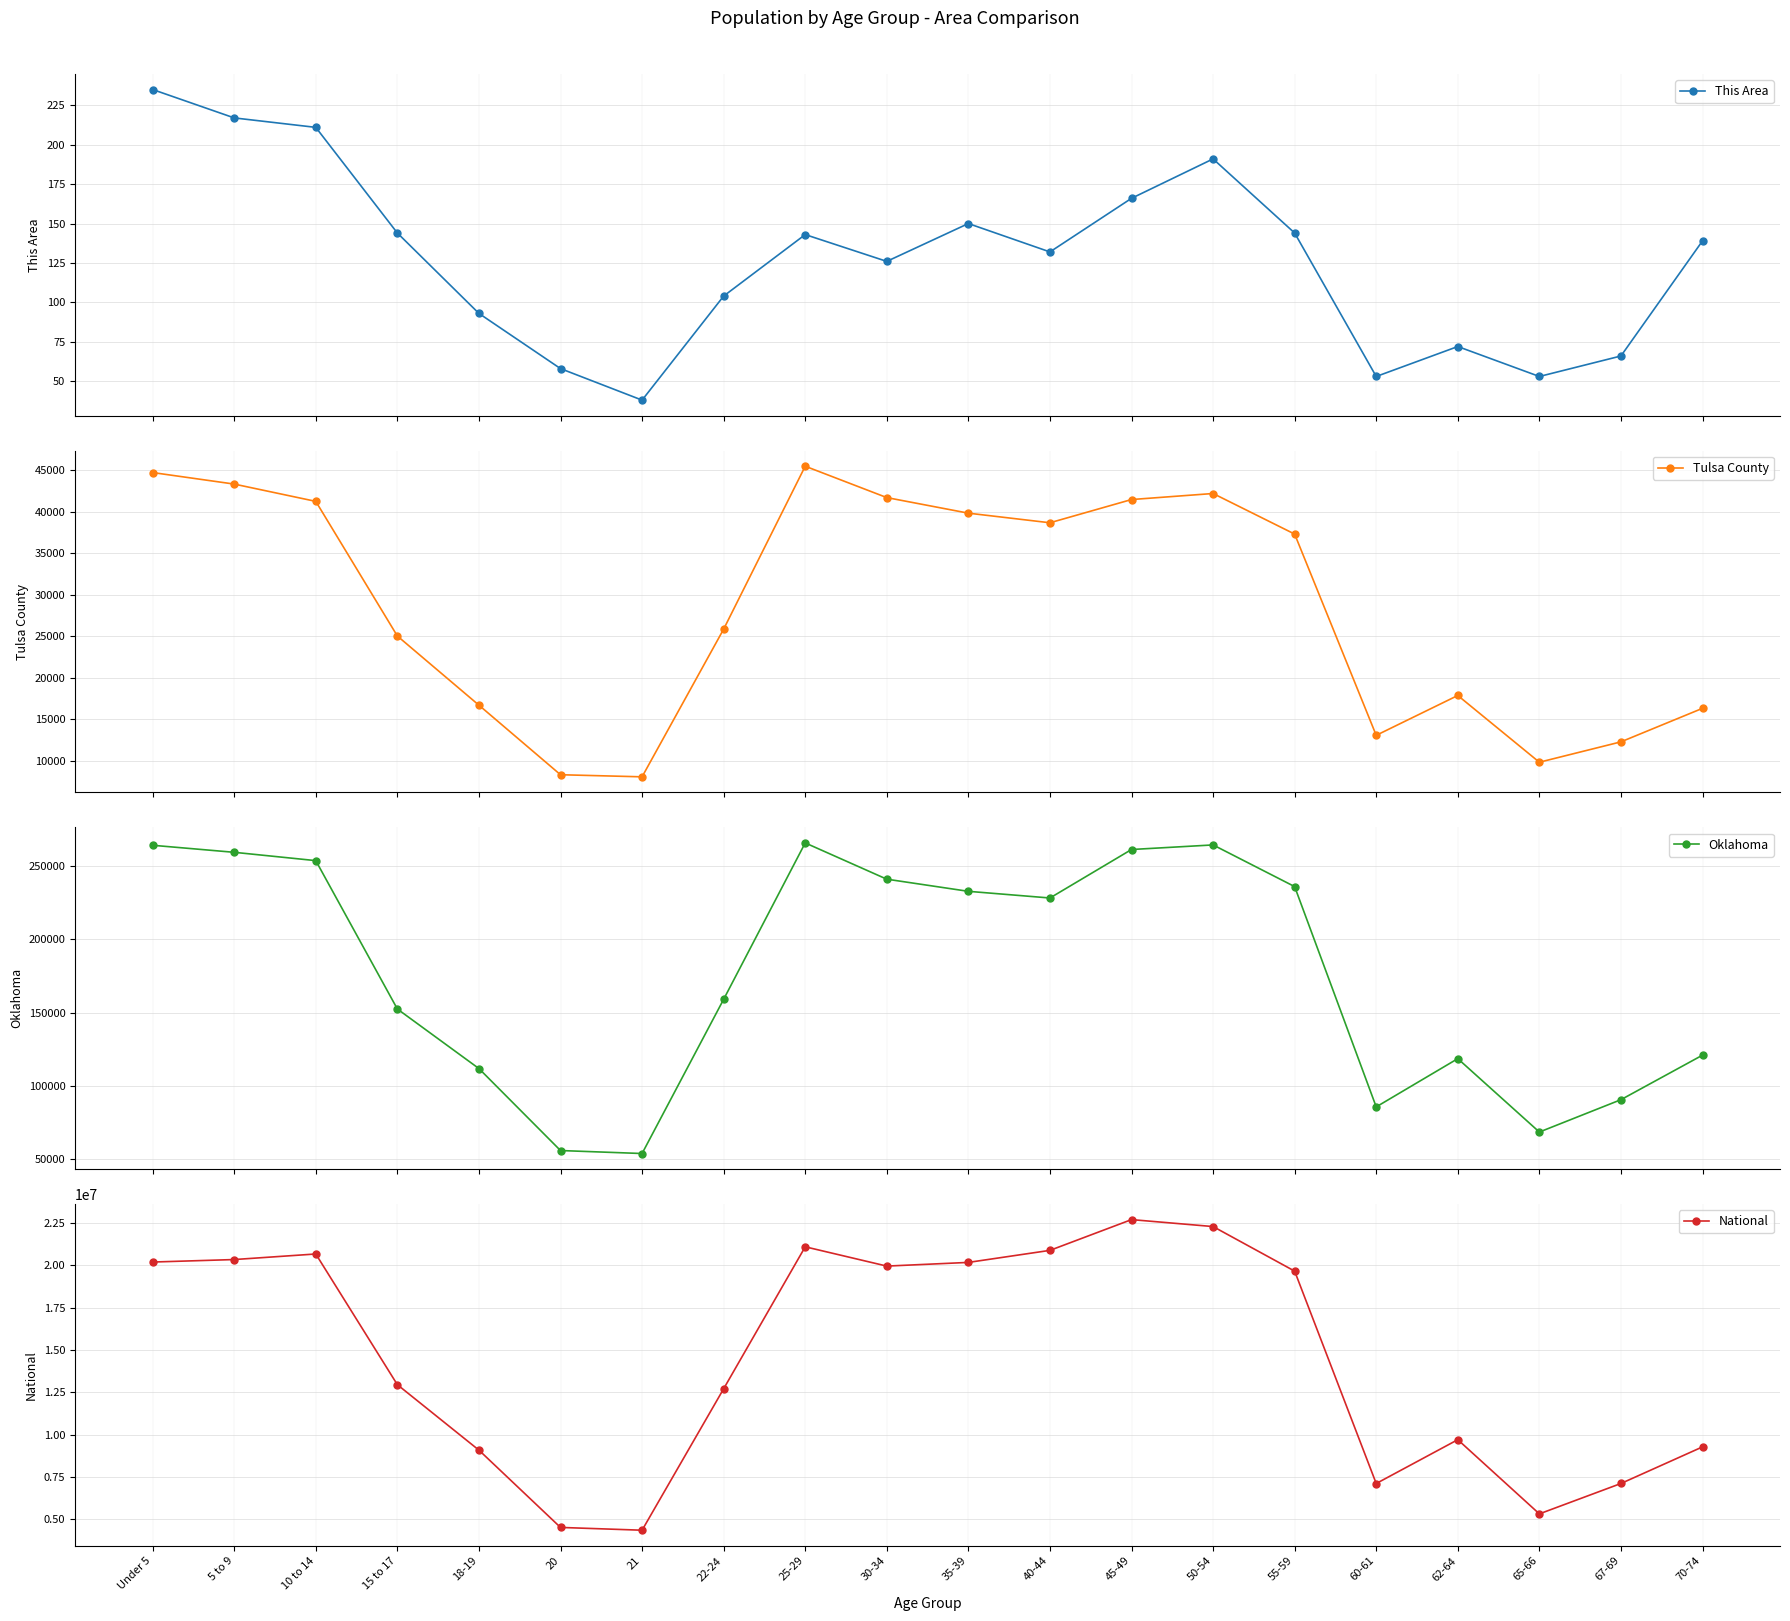

Reading right to left, list all the values displayed in this chart.

This Area: 70-74=139	67-69=66	65-66=53	62-64=72	60-61=53	55-59=144	50-54=191	45-49=166	40-44=132	35-39=150	30-34=126	25-29=143	22-24=104	21=38	20=58	18-19=93	15 to 17=144	10 to 14=211	5 to 9=217	Under 5=235
Tulsa County: 70-74=16290	67-69=12248	65-66=9792	62-64=17838	60-61=13035	55-59=37295	50-54=42185	45-49=41457	40-44=38658	35-39=39815	30-34=41694	25-29=45474	22-24=25835	21=8032	20=8285	18-19=16668	15 to 17=25007	10 to 14=41237	5 to 9=43321	Under 5=44711
Oklahoma: 70-74=121075	67-69=90724	65-66=68668	62-64=118698	60-61=85815	55-59=235969	50-54=264369	45-49=261242	40-44=228195	35-39=232742	30-34=241018	25-29=265737	22-24=159142	21=54032	20=56068	18-19=111944	15 to 17=152540	10 to 14=253664	5 to 9=259336	Under 5=264126
National: 70-74=9278166	67-69=7115361	65-66=5319902	62-64=9704197	60-61=7113727	55-59=19664805	50-54=22298125	45-49=22708591	40-44=20890964	35-39=20179642	30-34=19962099	25-29=21101849	22-24=12712576	21=4354294	20=4519129	18-19=9086089	15 to 17=12954254	10 to 14=20677194	5 to 9=20348657	Under 5=20201362